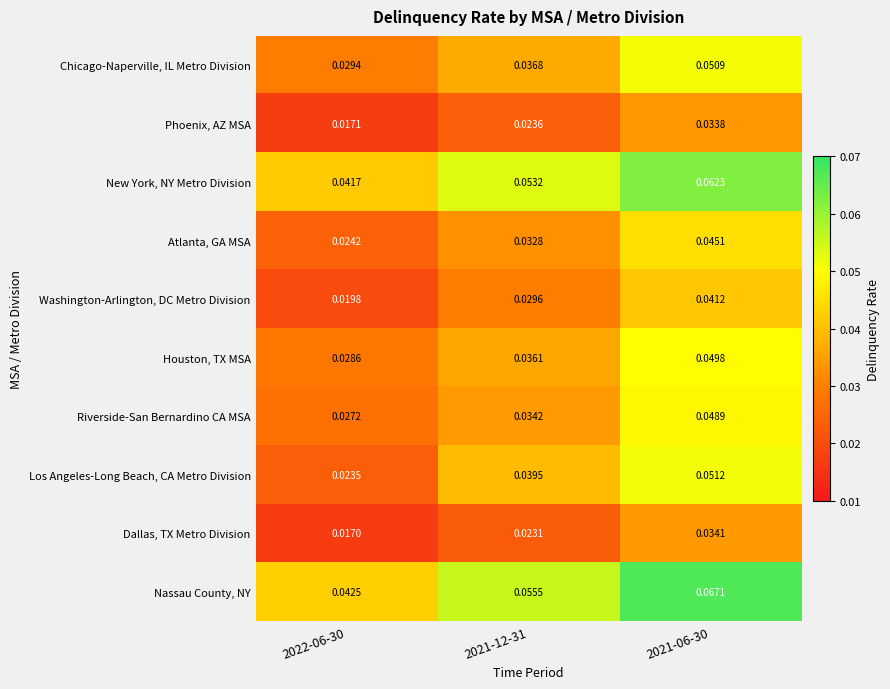

At which category does the chart reach its peak across all series?

2021-06-30